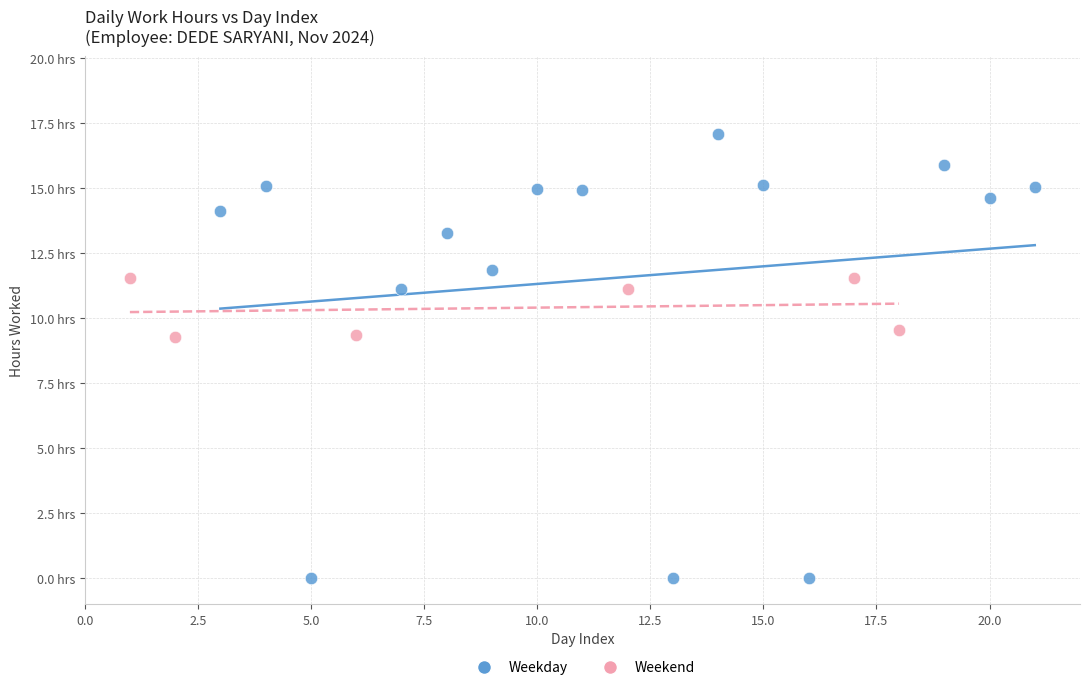

What are all the series names shown in the legend?

Weekday, Weekend